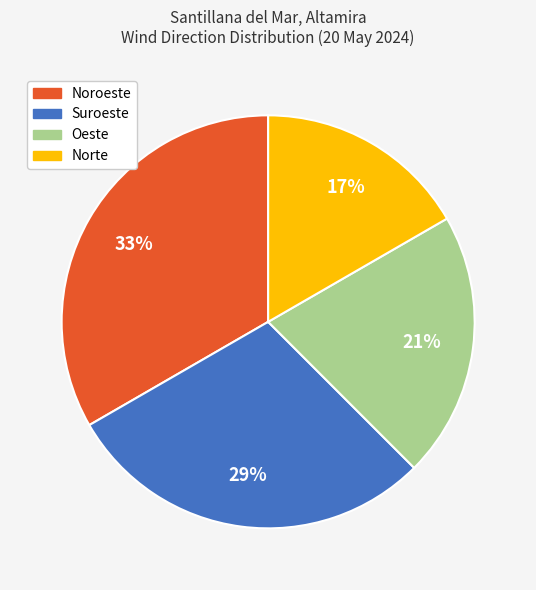

Does Oeste account for over 50% of the chart?

No